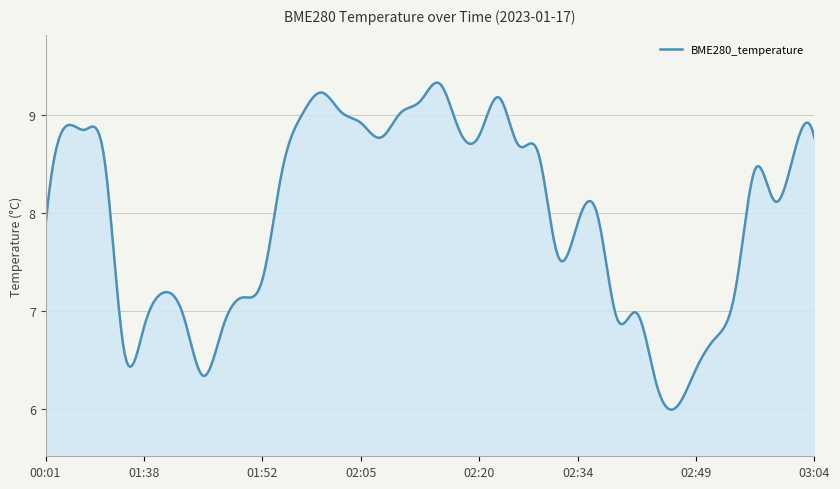

What is the difference between the maximum and minimum values?

3.3